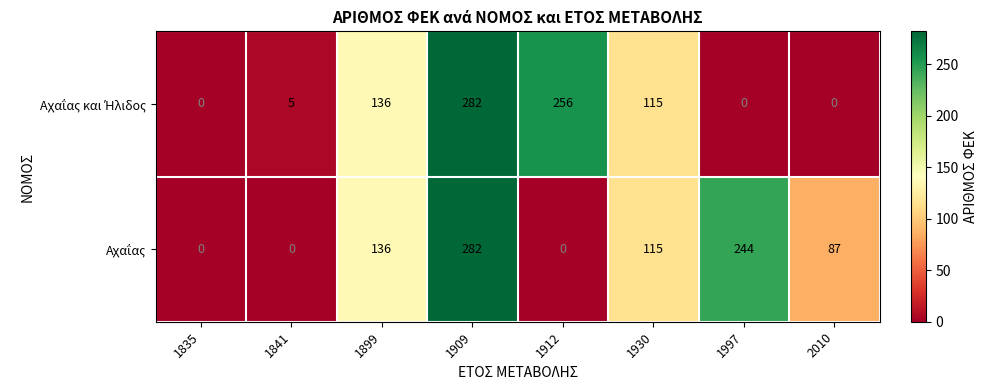

At which category is the sum across all series the highest?

1909